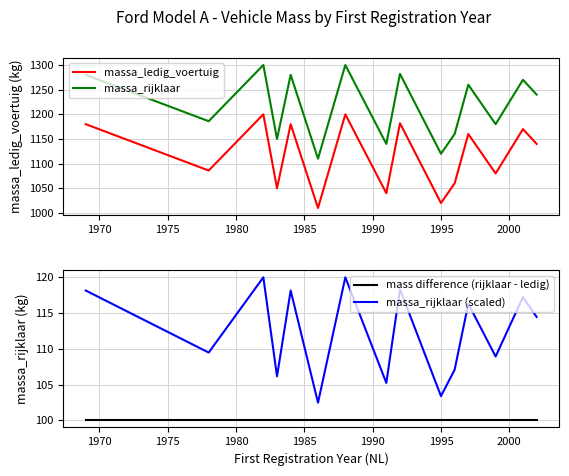

What are all the series names shown in the legend?

massa_ledig_voertuig, massa_rijklaar, mass difference (rijklaar - ledig), massa_rijklaar (scaled)